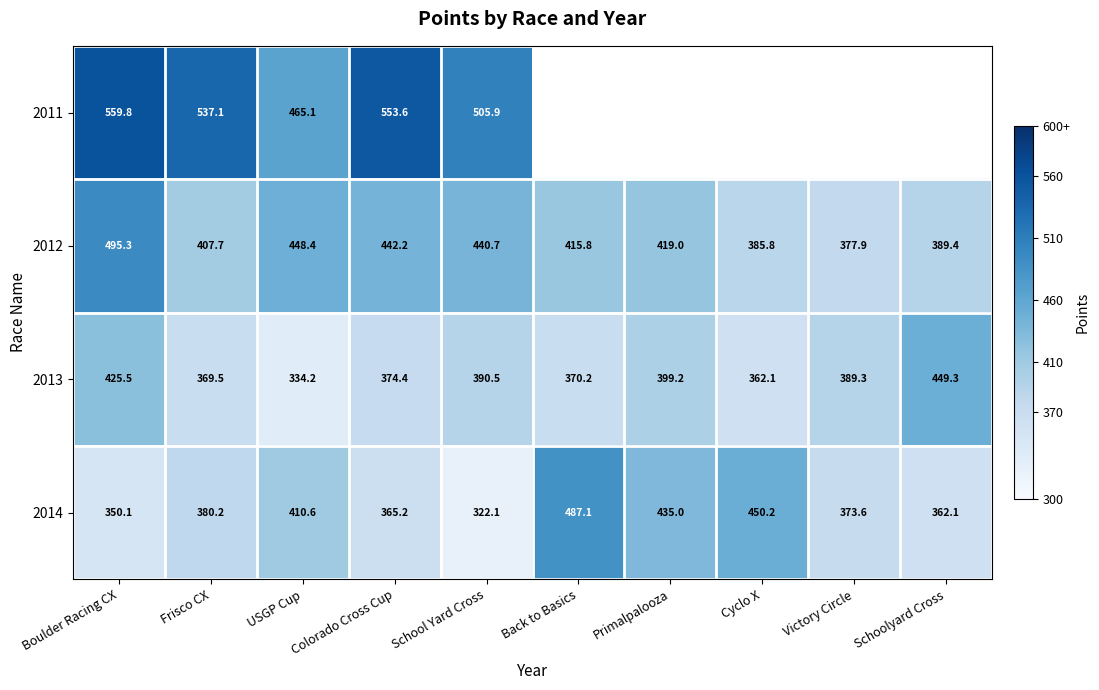

The value of 2014 at Boulder Racing CX is 544.3. True or false?

False